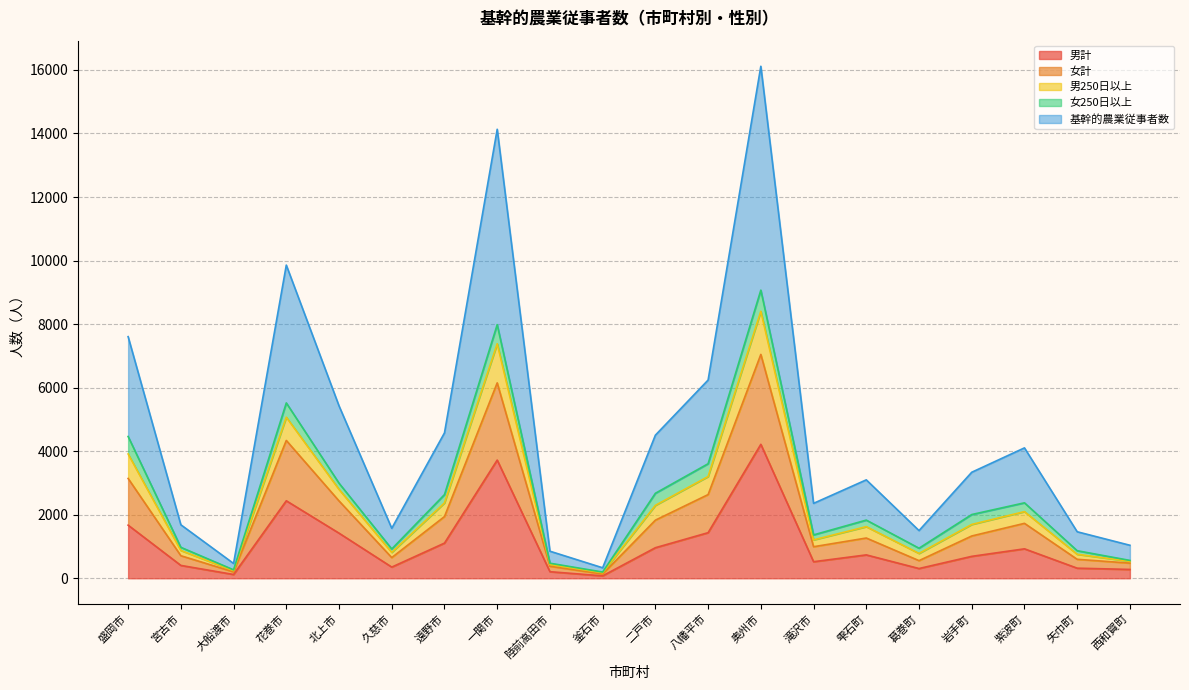

At which label does 男計 reach its minimum?

釜石市